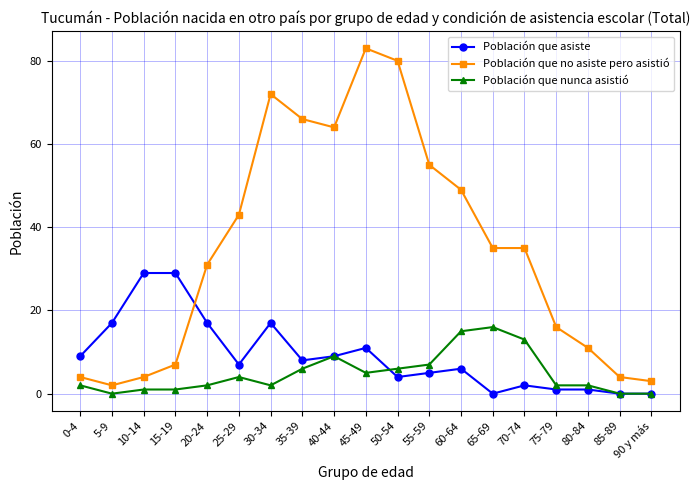

How many data points in Población que no asiste pero asistió are less than 35?

9